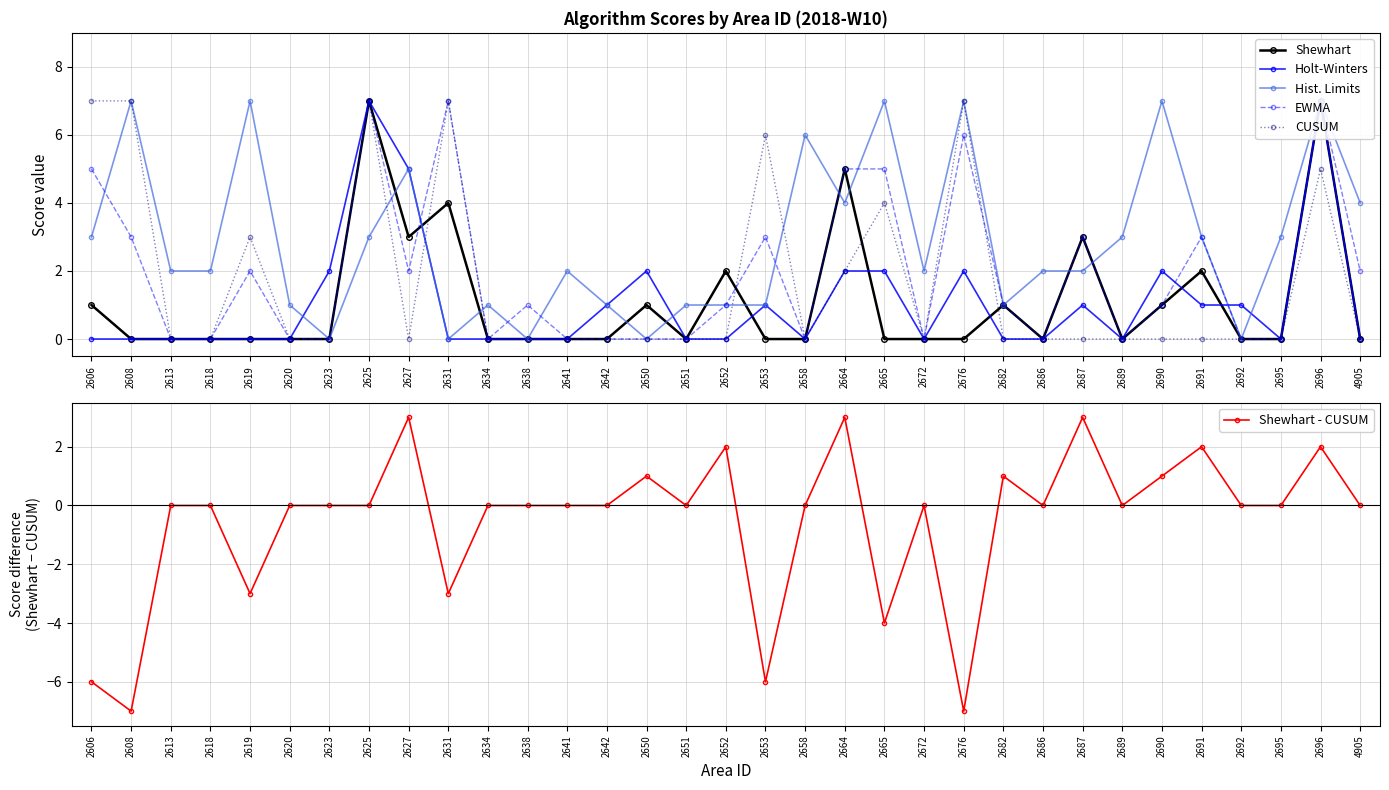

What value does the Shewhart - CUSUM series have at 2691?

2